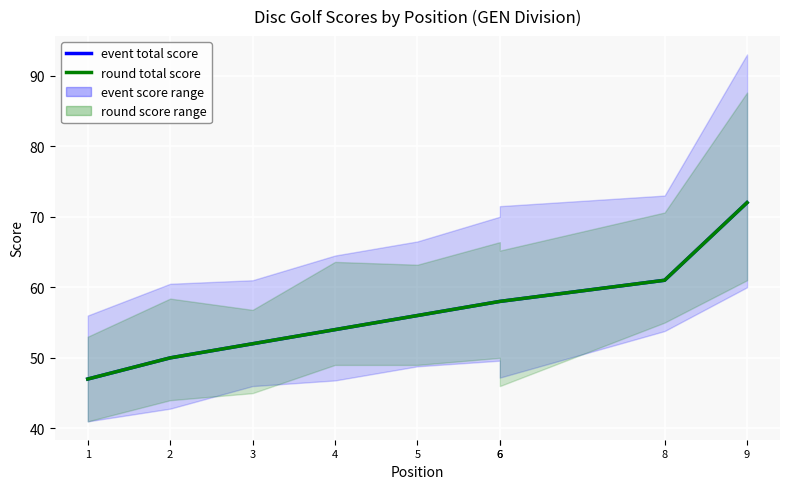

Rank the series at 6 from highest to lowest value.

event total score, round total score